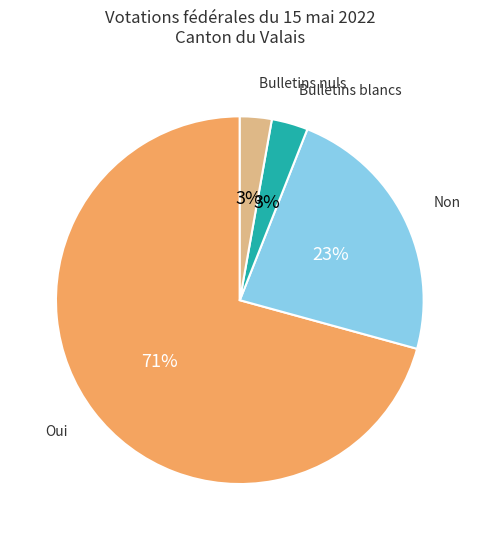

Which slice is the largest?

Oui